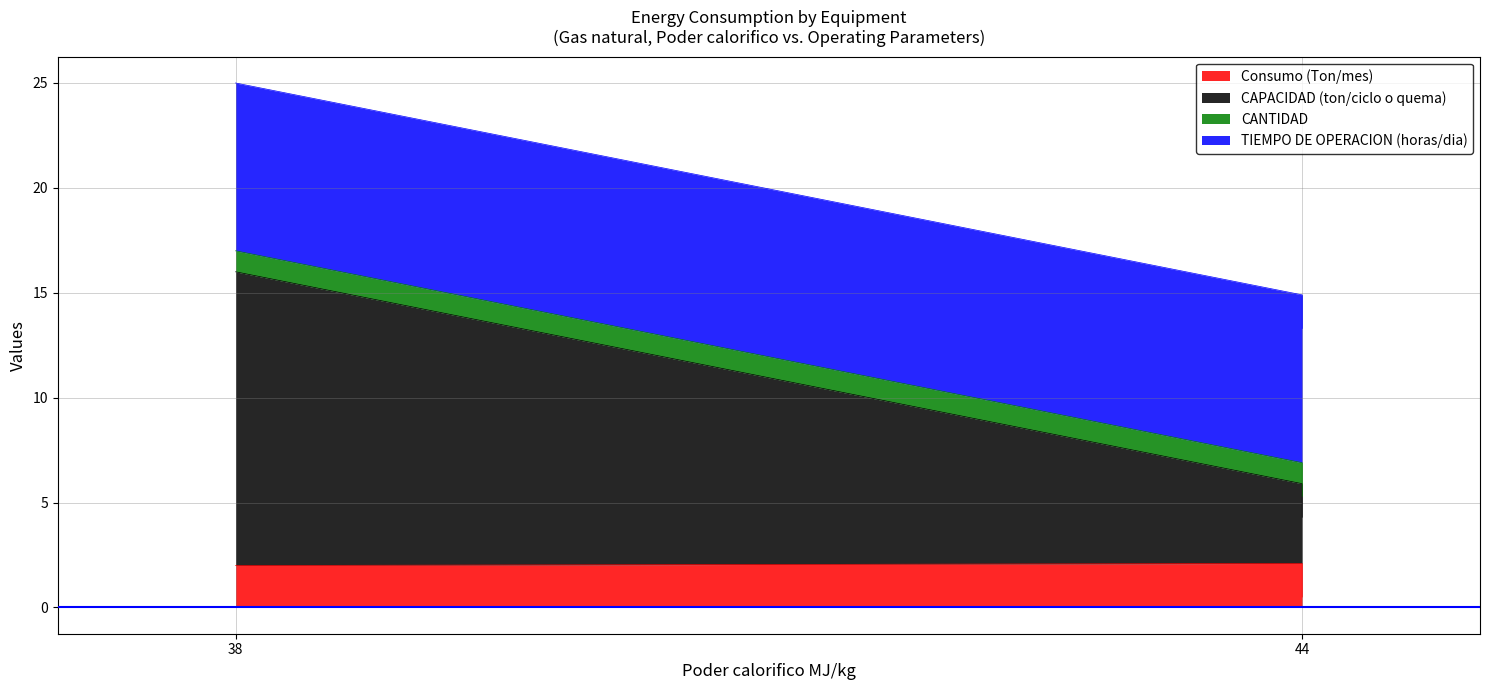

How many values in the Consumo (Ton/mes) series are below 2?

1